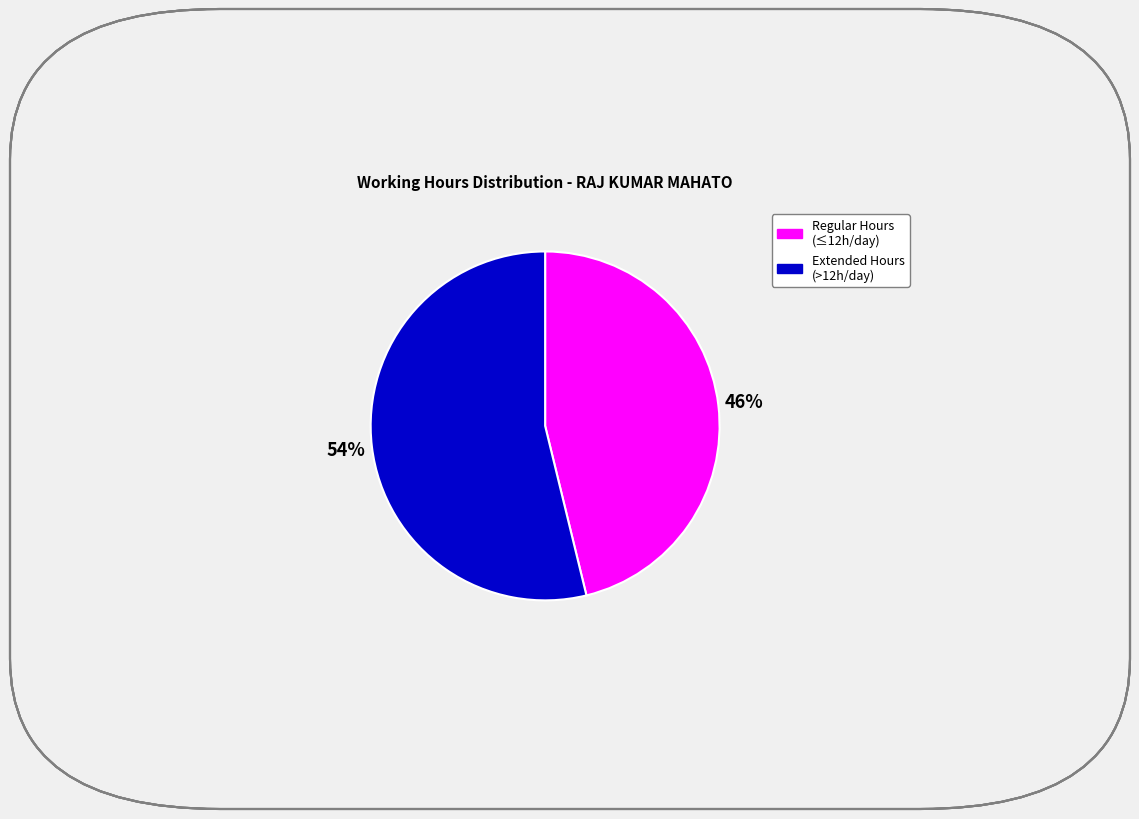

Does any single category account for the majority?

Yes